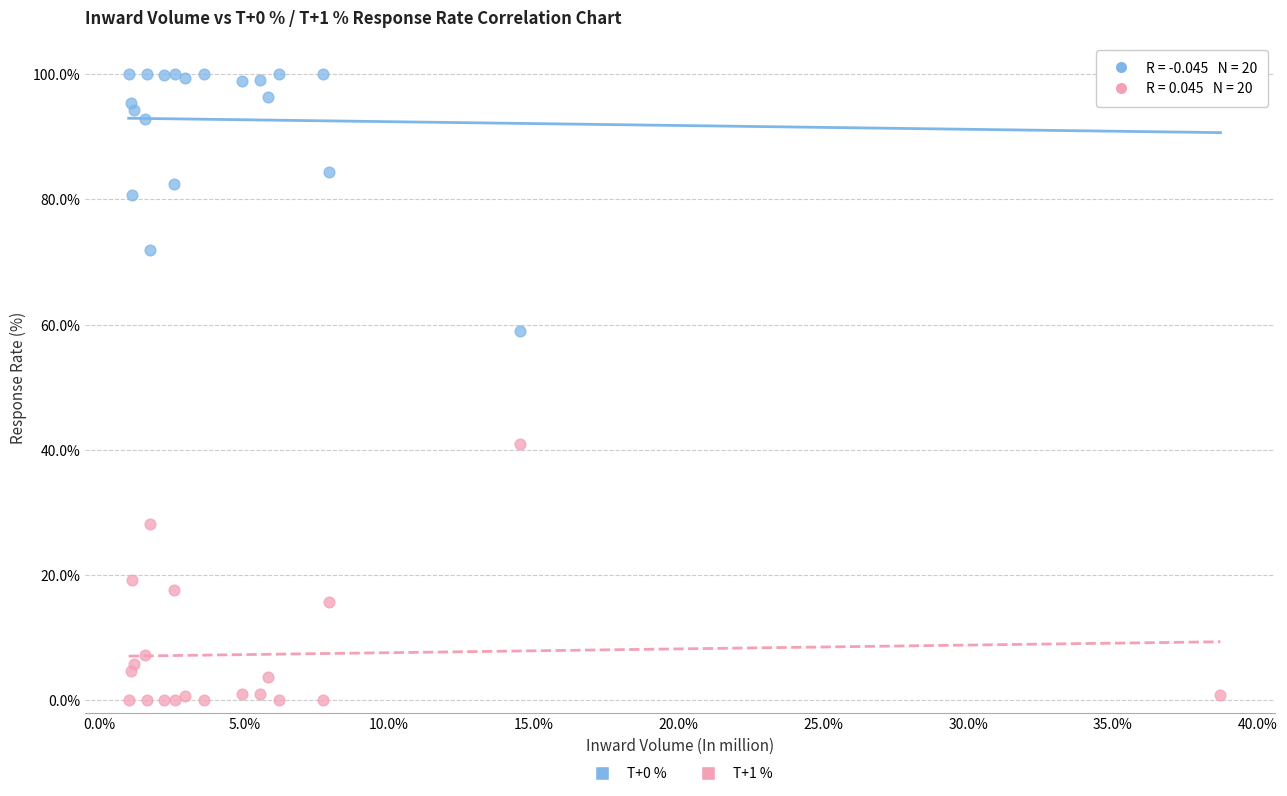

Which series reaches the minimum Y coordinate?

T+1 %